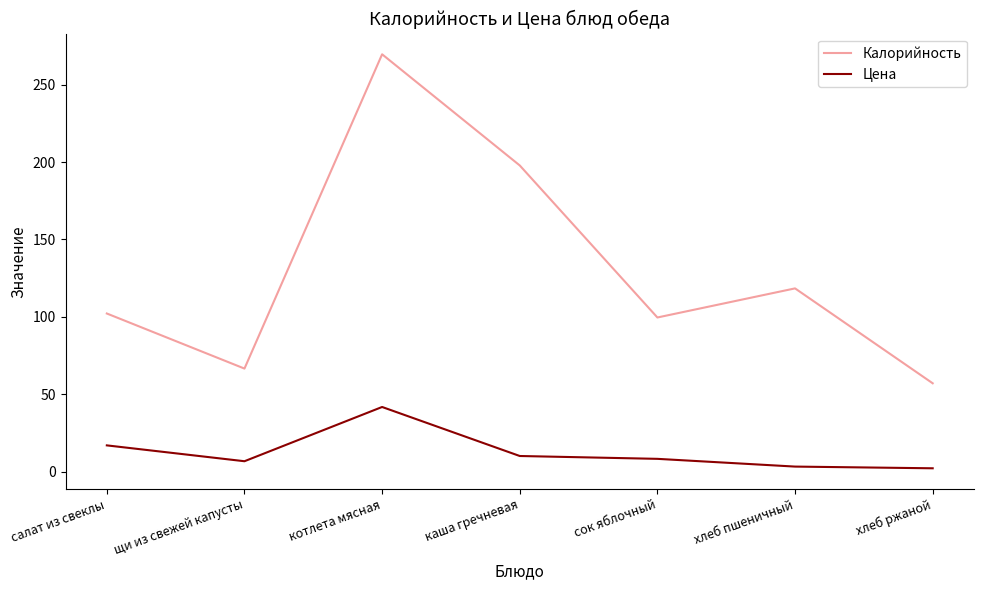

What is the difference between the second highest and minimum values in the Цена series?

14.8